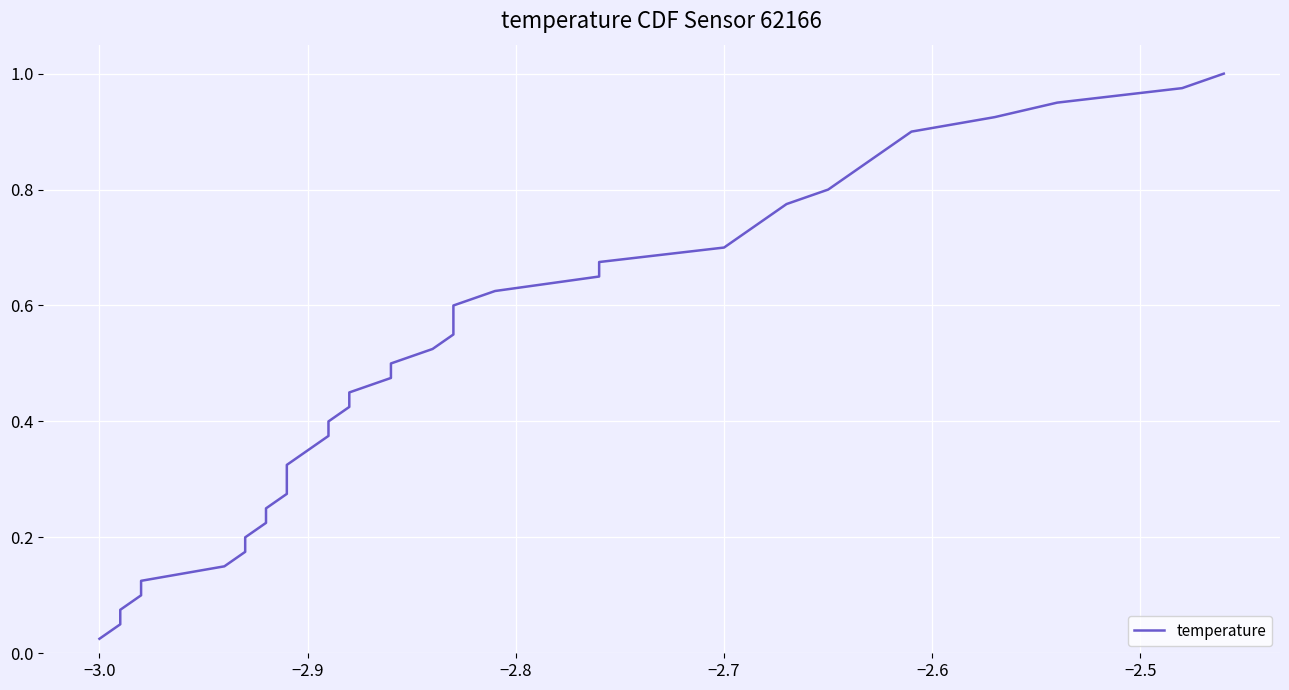

How many distinct data groups are displayed?

1